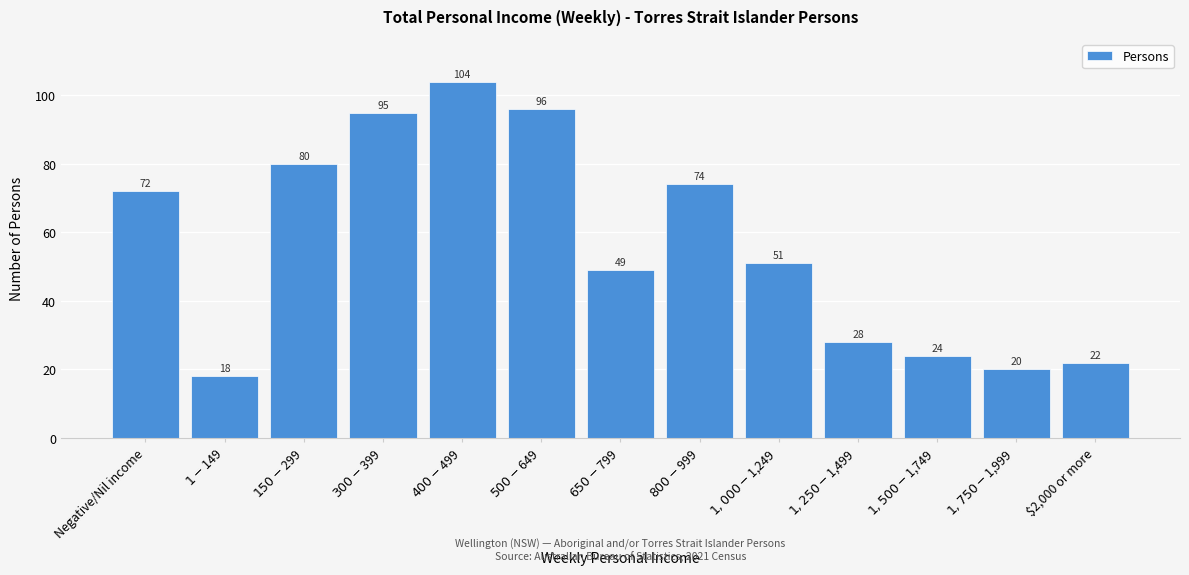

Reading left to right, what are all the values shown in this chart?

72	18	80	95	104	96	49	74	51	28	24	20	22